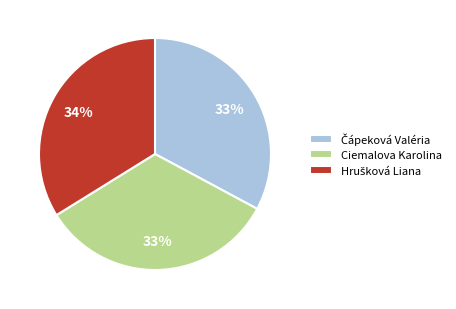

Is it true that Ciemalova Karolina is 28% of the pie?

False